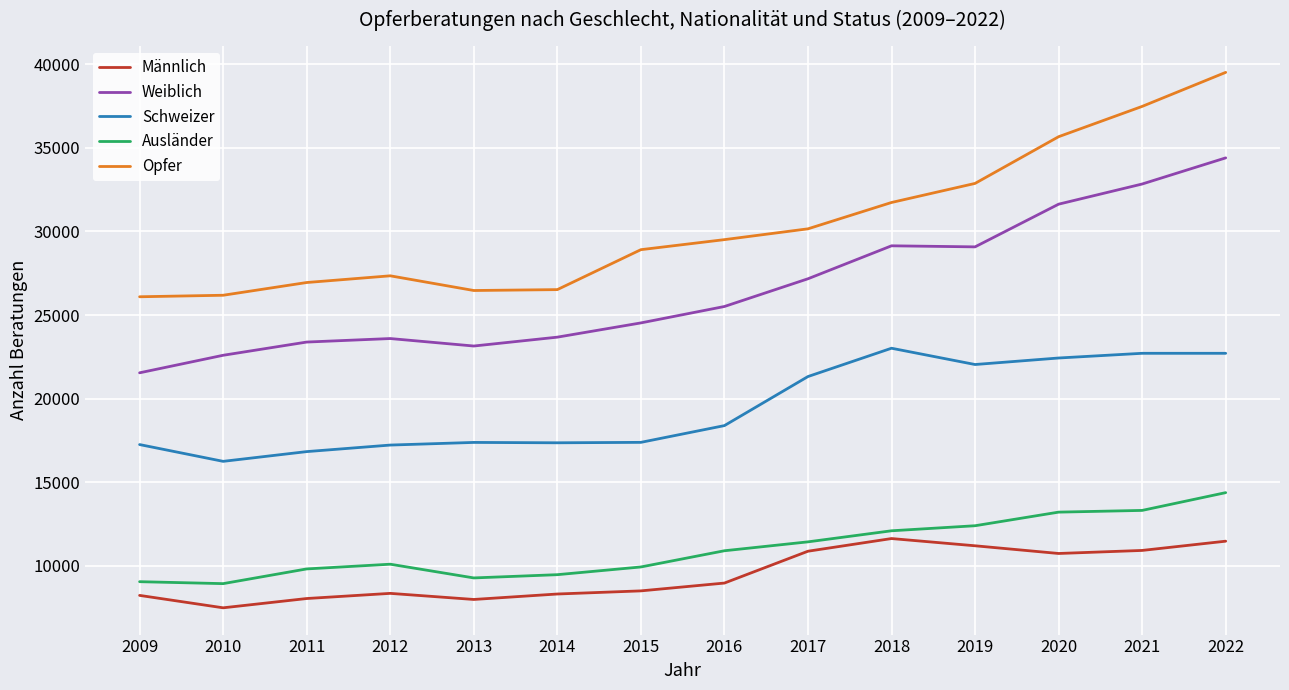

What is the difference between the Weiblich values at 2017 and 2015?

2638